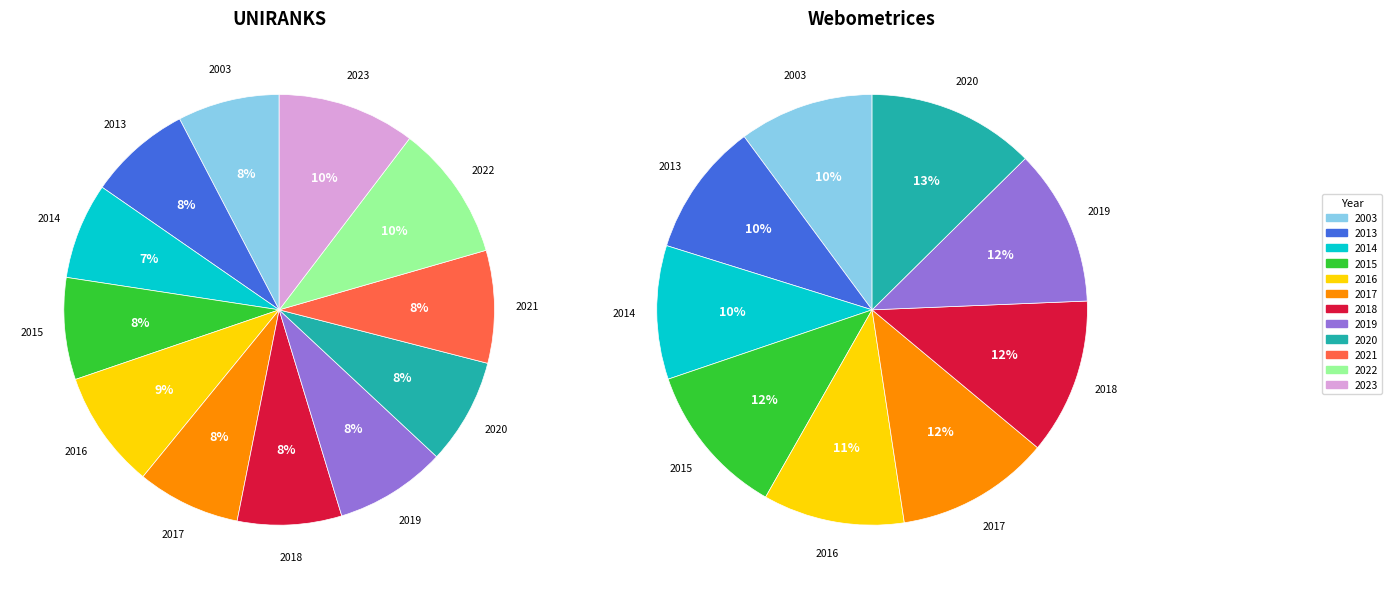

Is it true that 2022 is 1% of the pie?

False